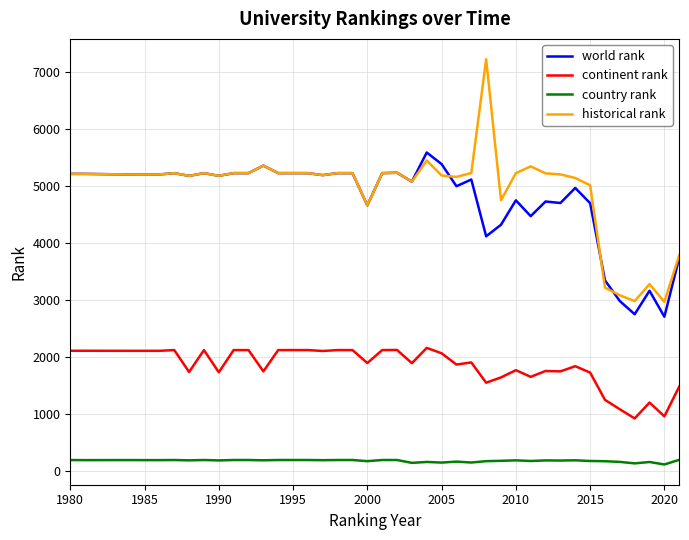

What is the minimum value for historical rank?

2966